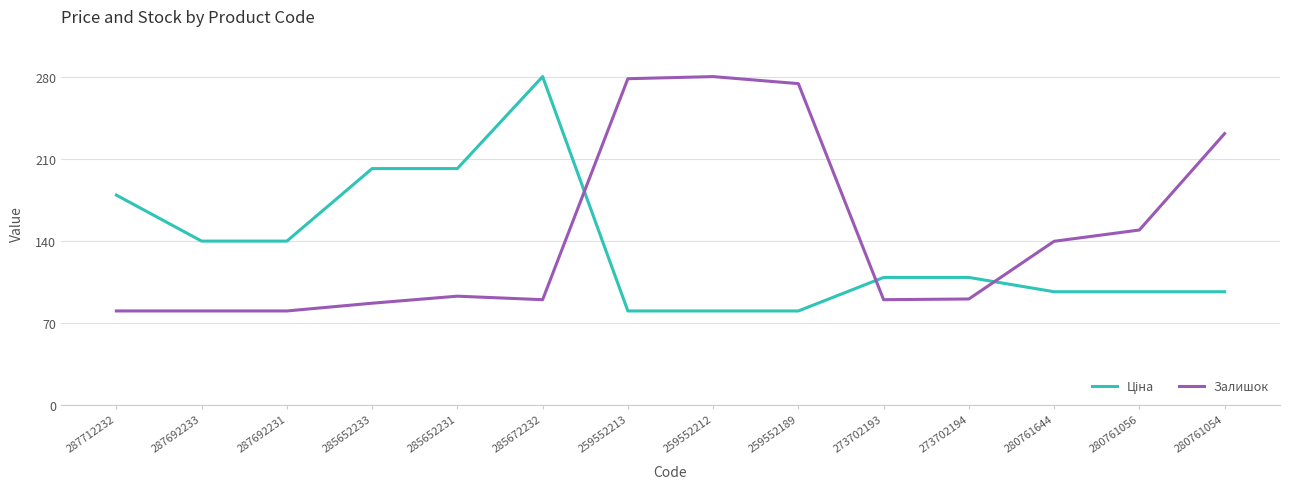

Which series changed the most between 259552212 and 280761054?

Залишок